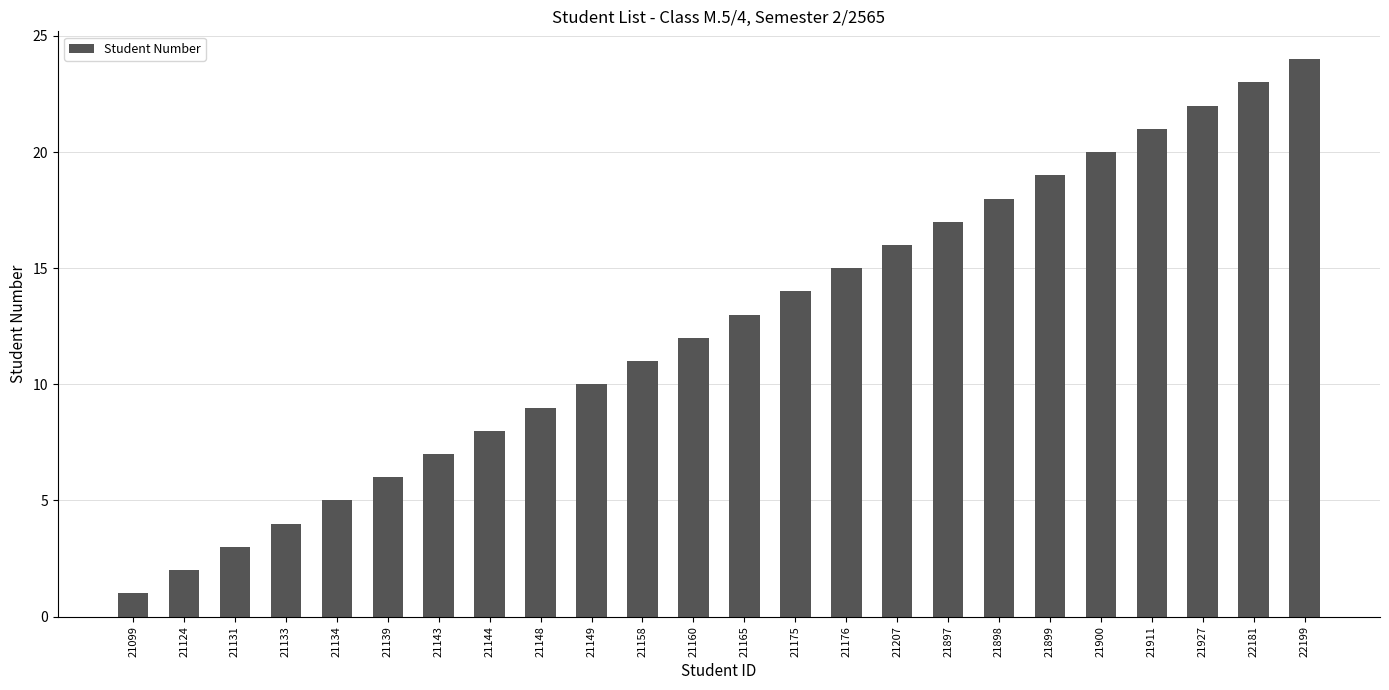

What is the approximate value at 21160?

12